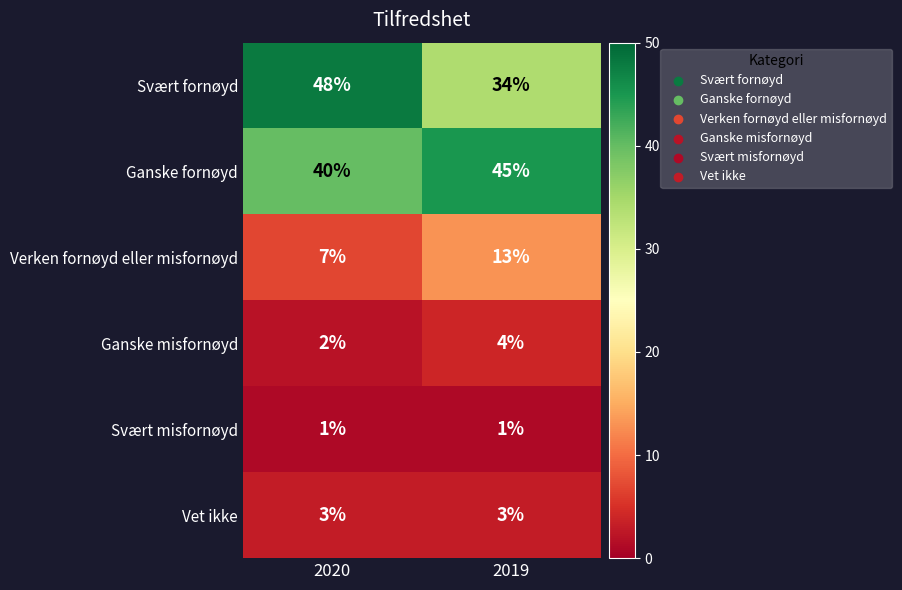

Which series changed the most between 2020 and 2019?

Svært fornøyd